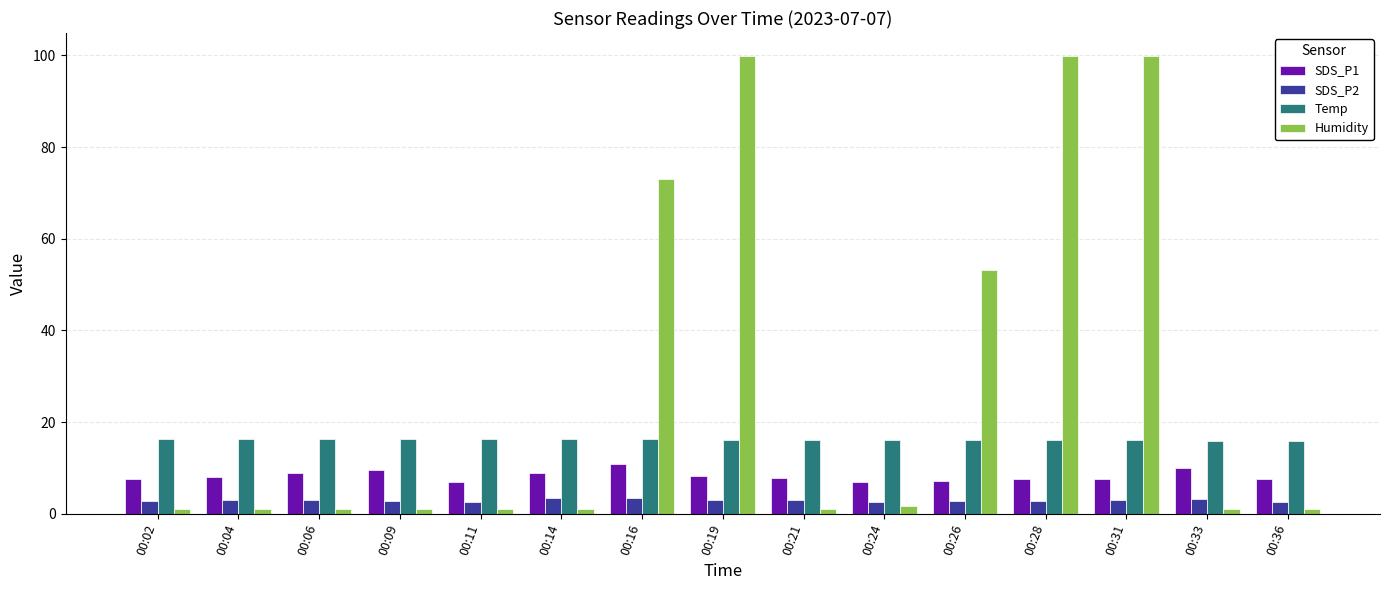

What is the average value of the Humidity series?

29.1